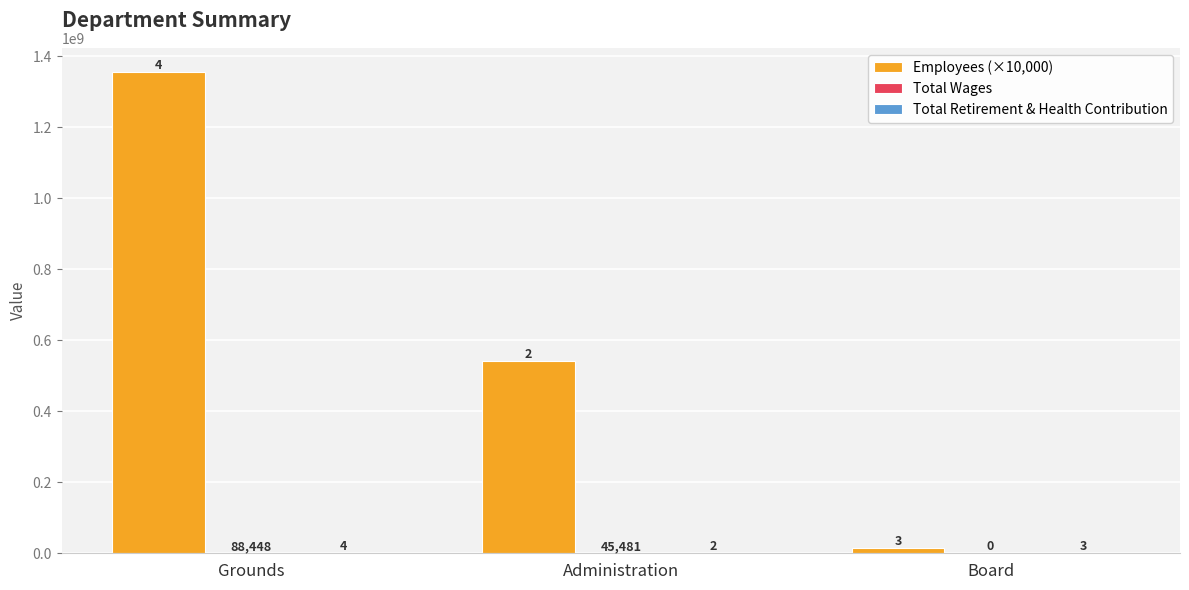

Where does the Employees (×10,000) series first go above 542950000?

Grounds